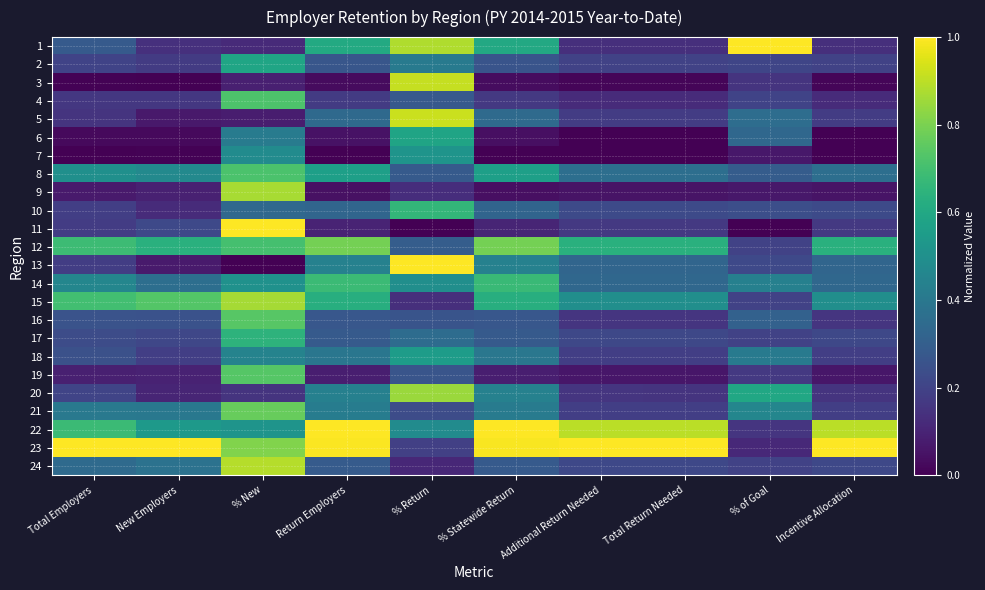

At which category does the chart reach its minimum across all series?

New Employers